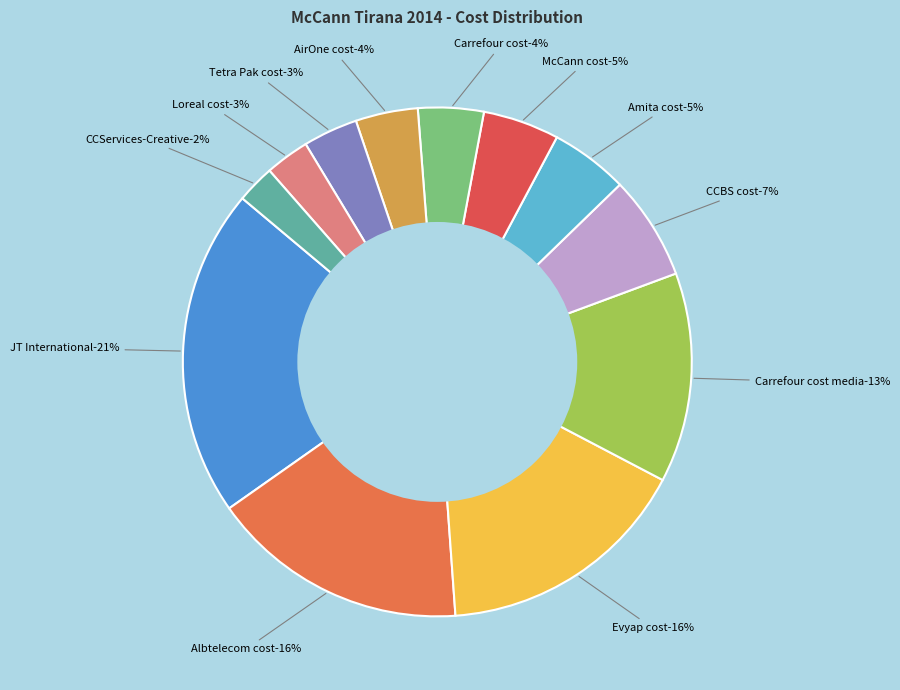

True or false: Carrefour cost accounts for 1% of the total.

False